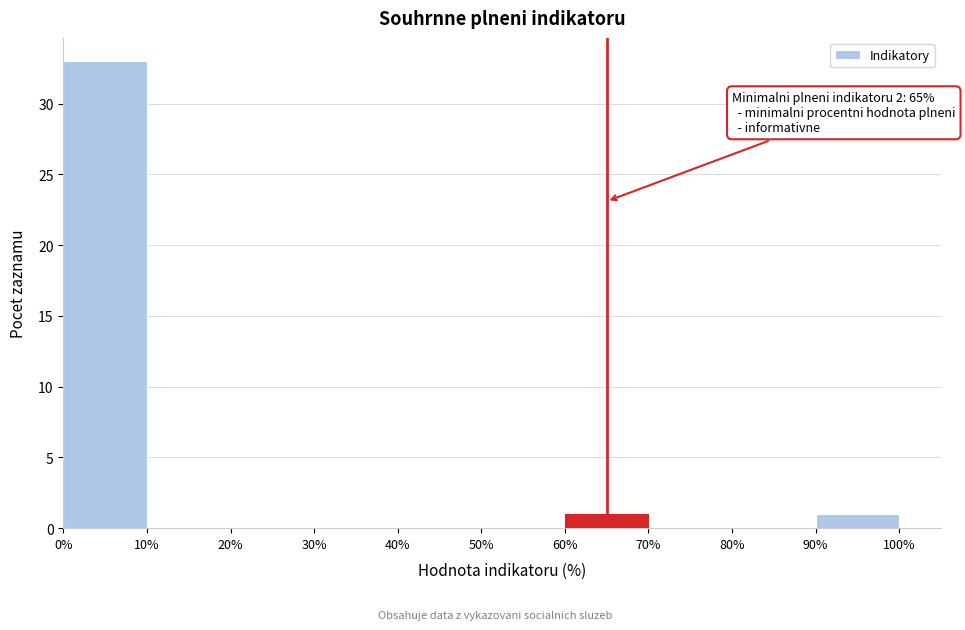

Which range on the x-axis has the tallest bar?

0% to 10%